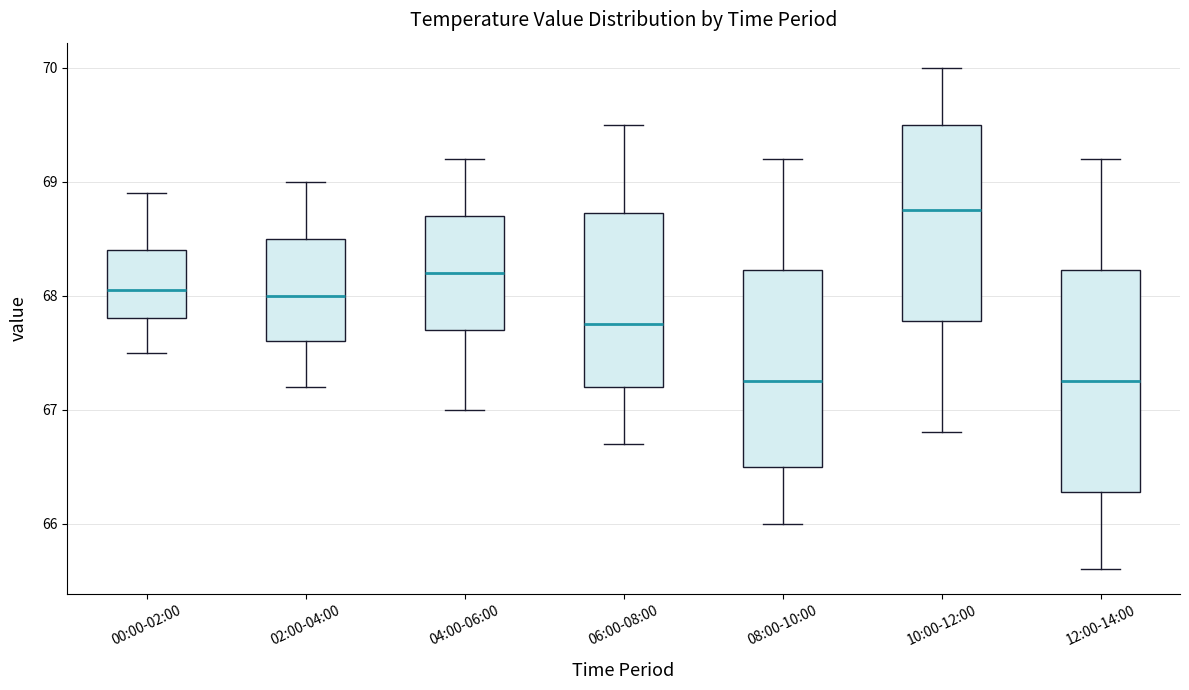

Where is the upper edge of the box for 12:00-14:00 on the y-axis? The values are not printed on the chart, so give them approximately, as read against the axis.

68.2